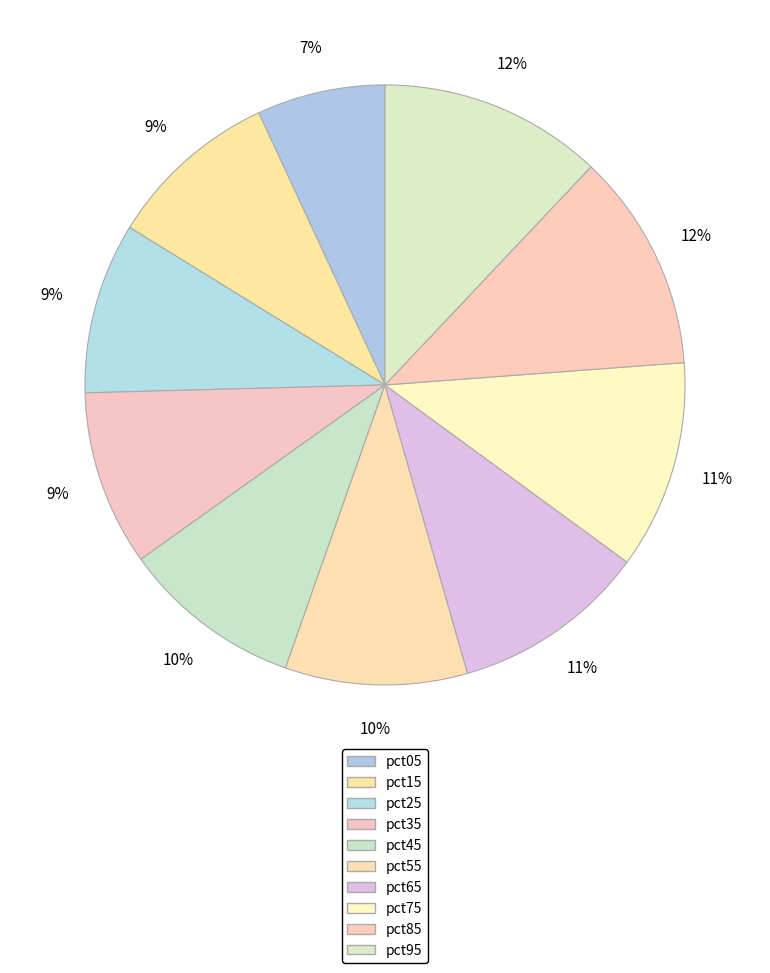

How many segments does this pie chart have?

10